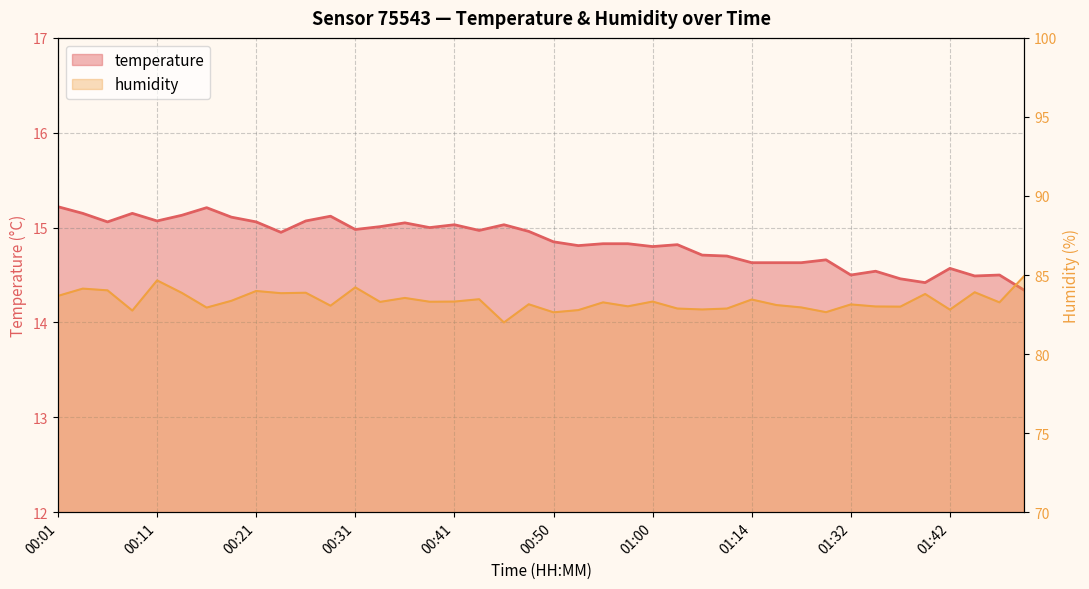

What are all the series names shown in the legend?

temperature, humidity